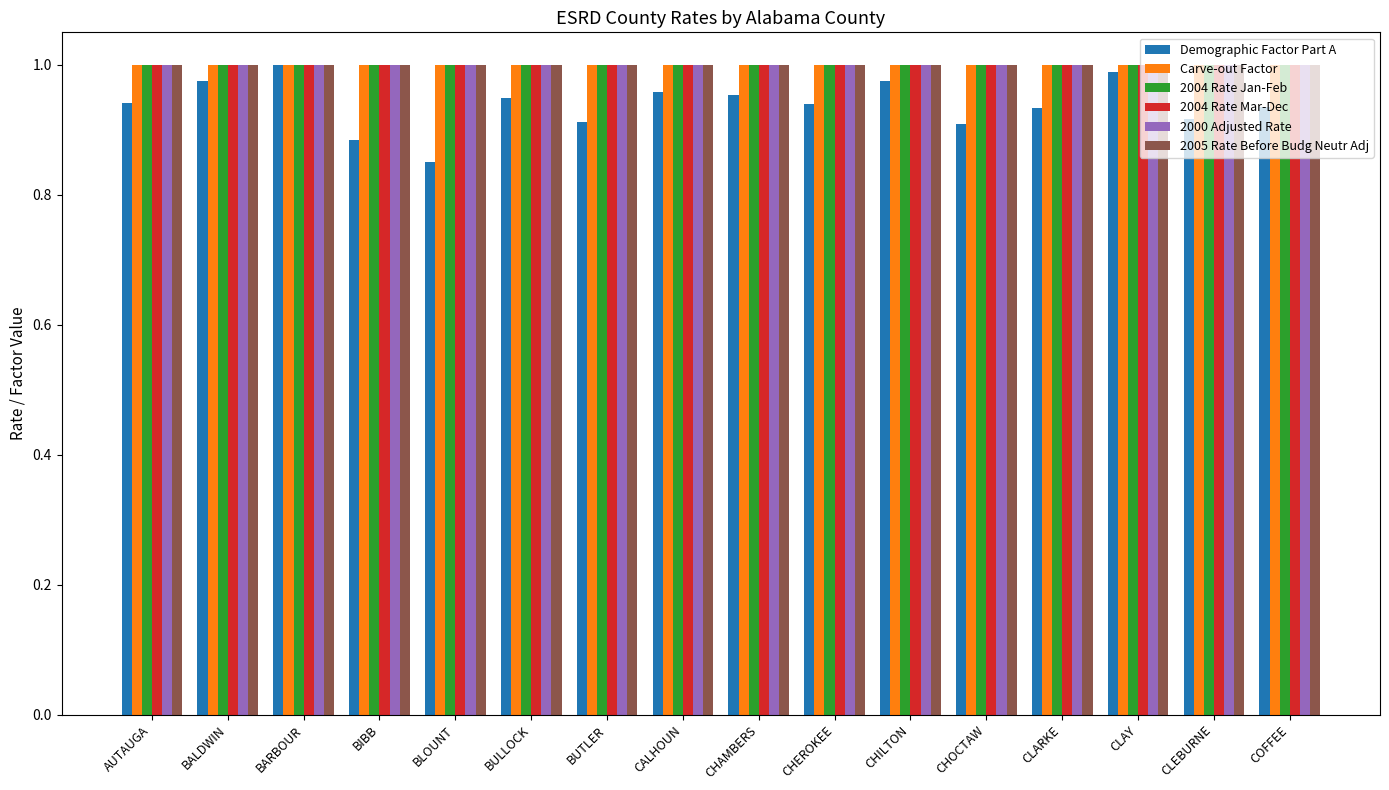

The 2000 Adjusted Rate series shows 1.0 at CHAMBERS. True or false?

True